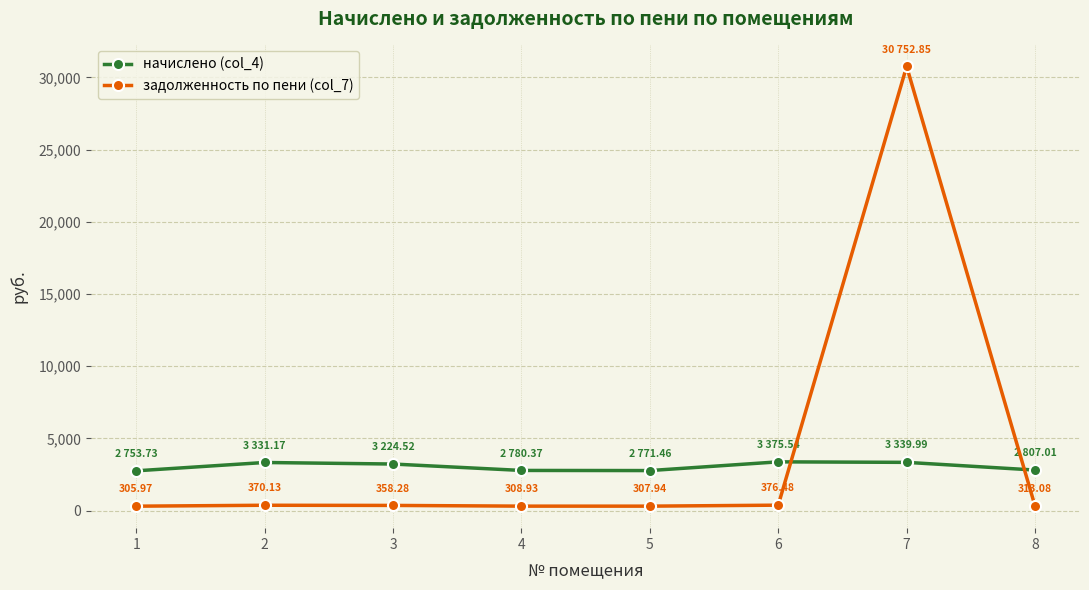

Is this an area chart (filled region under the line)?

No